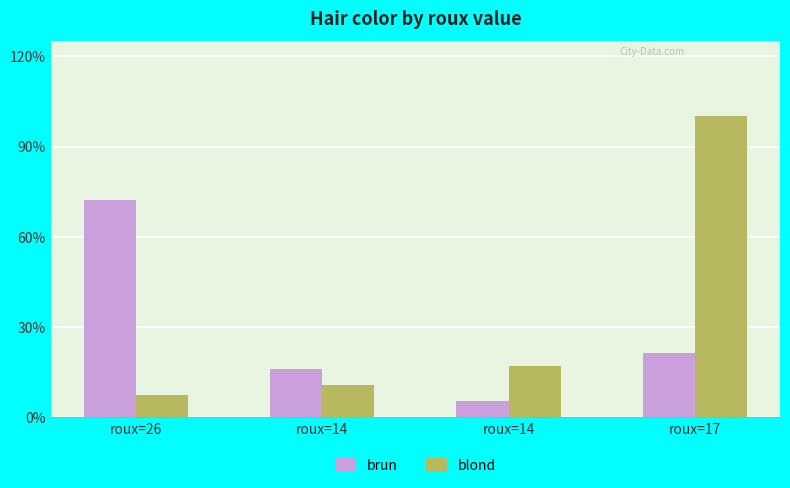

Are the bars horizontal?

No